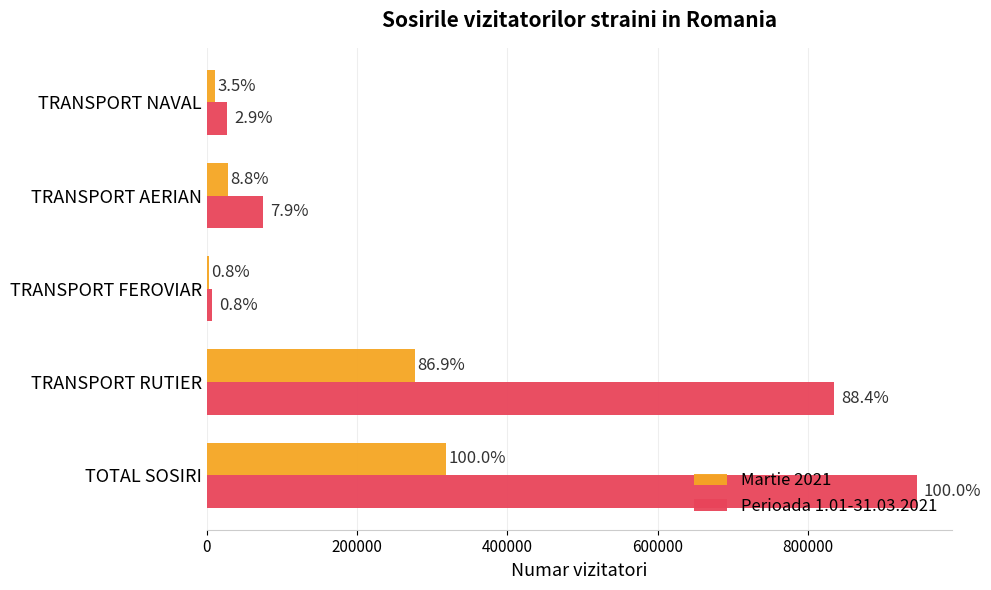

What are all the series names shown in the legend?

Martie 2021, Perioada 1.01-31.03.2021